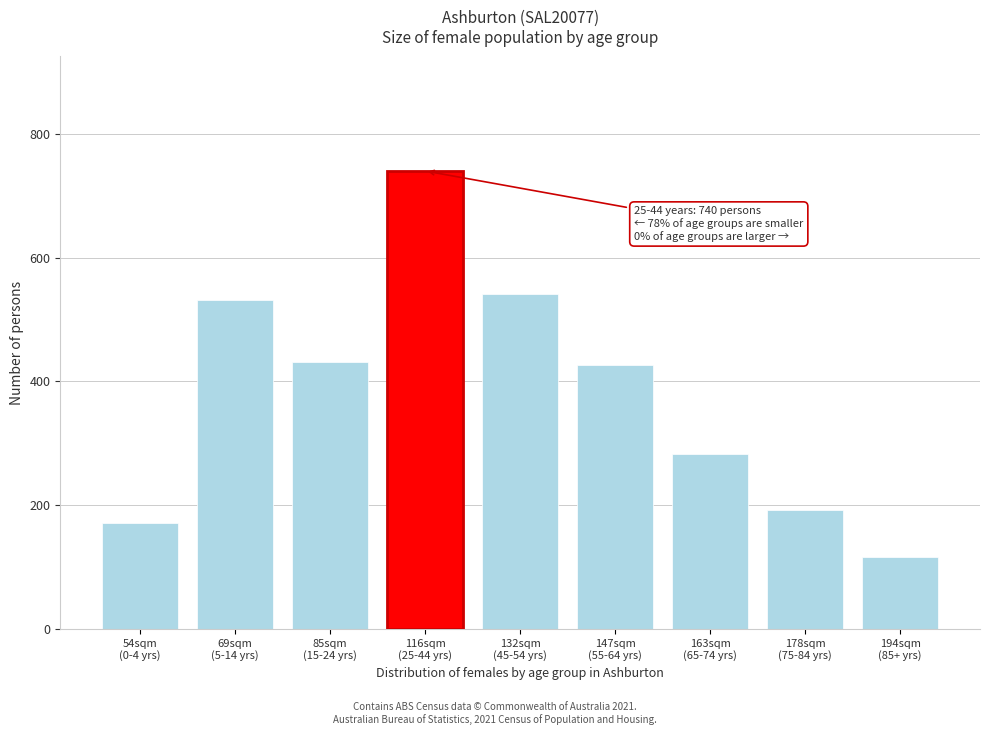

What is the smallest value displayed?

117